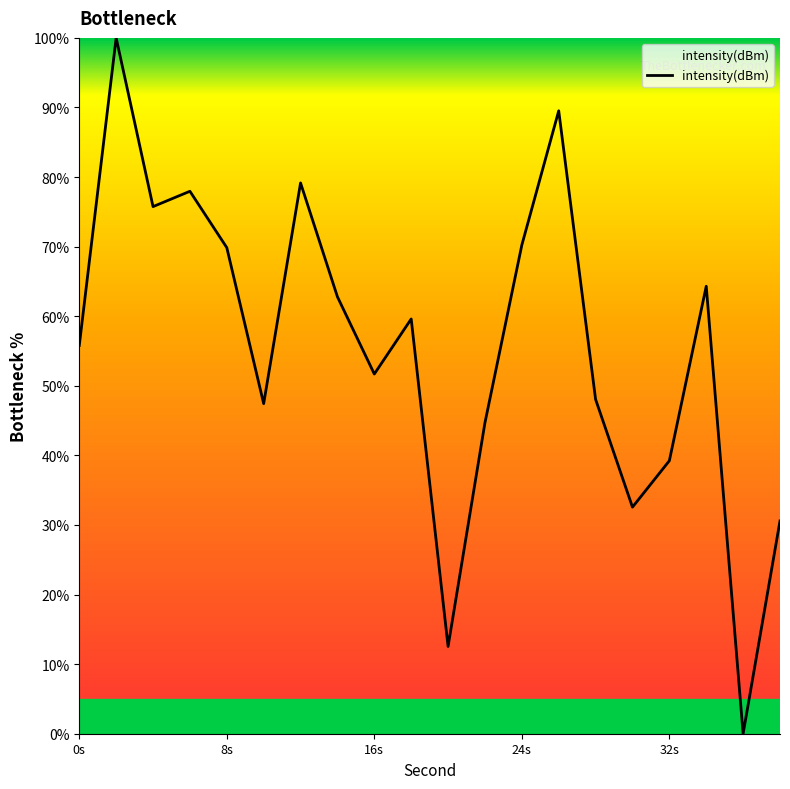

What is the maximum value shown in the chart?

100.0